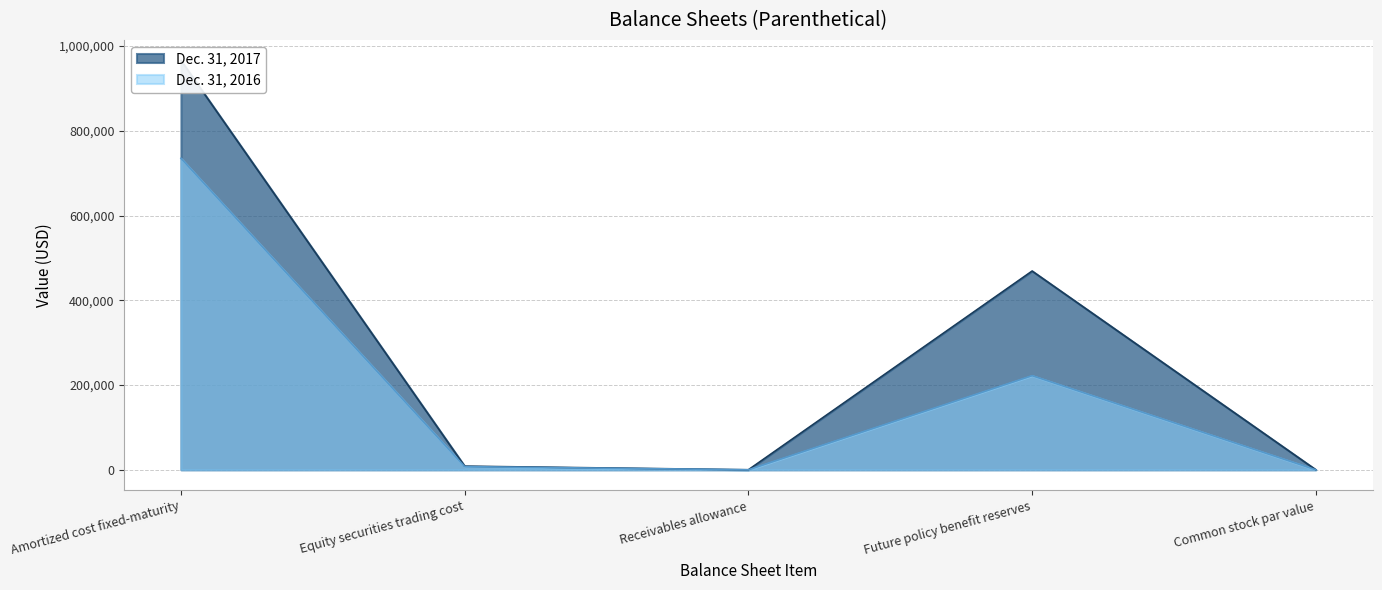

Which category has the highest value in the Dec. 31, 2016 series?

Amortized cost fixed-maturity